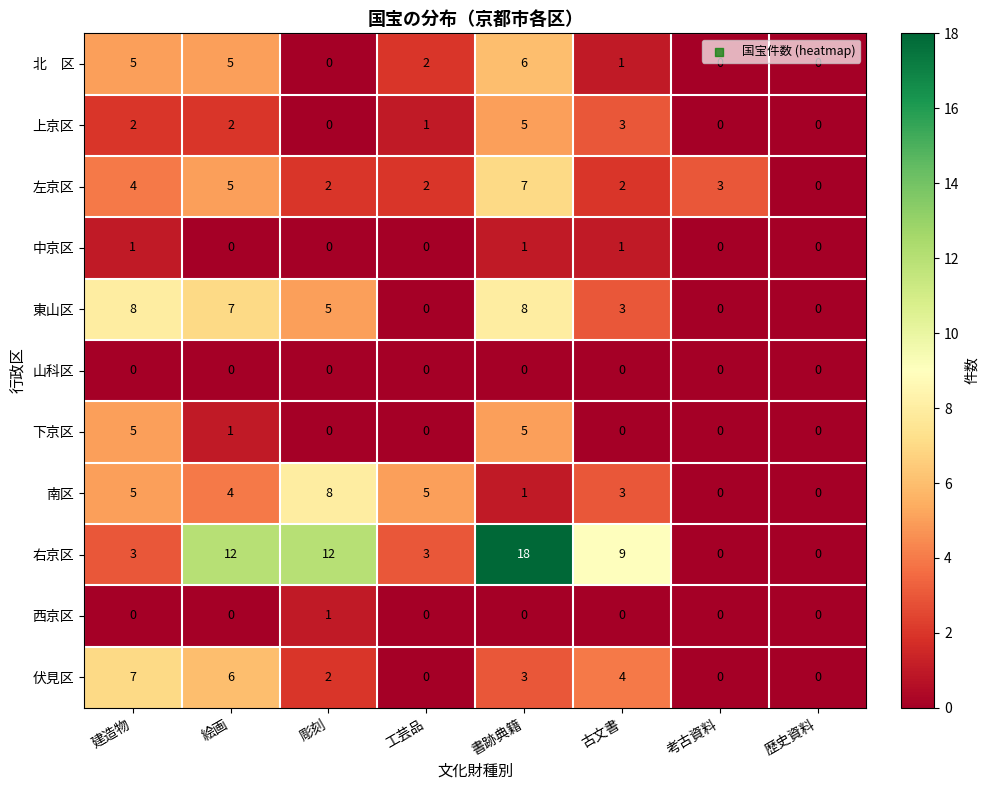

Where does the 東山区 series first go above 5?

建造物